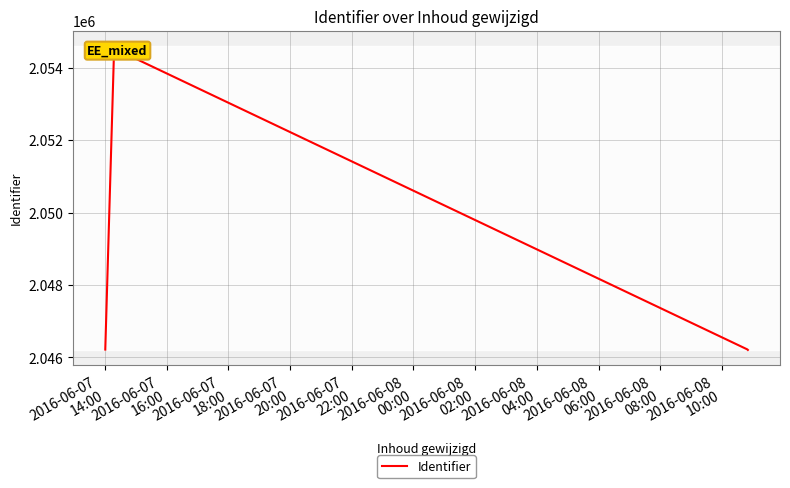

What position from the left is 2016-06-07
20:00?

4